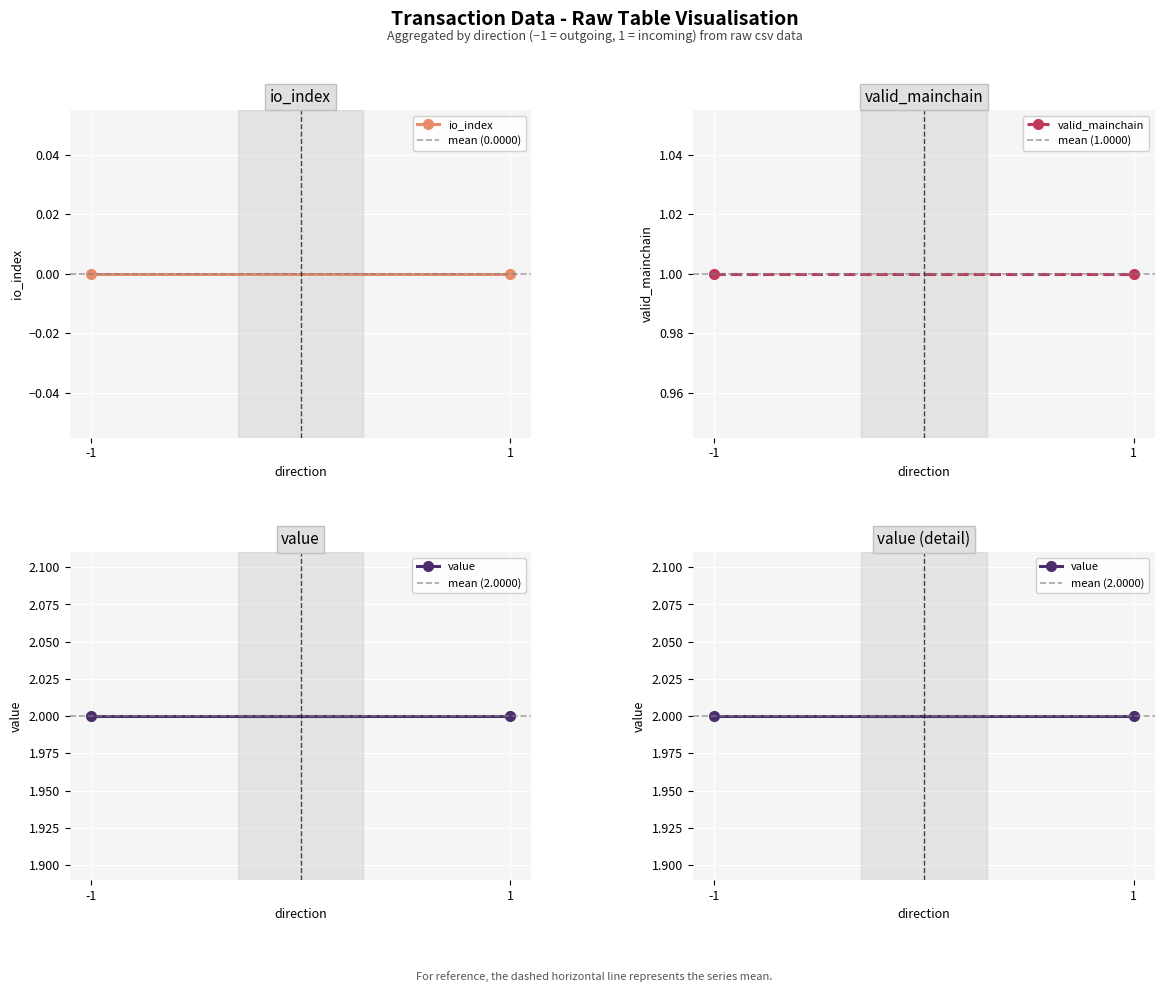

Is it true that mean (1.0000) equals 1.0 at 1?

True